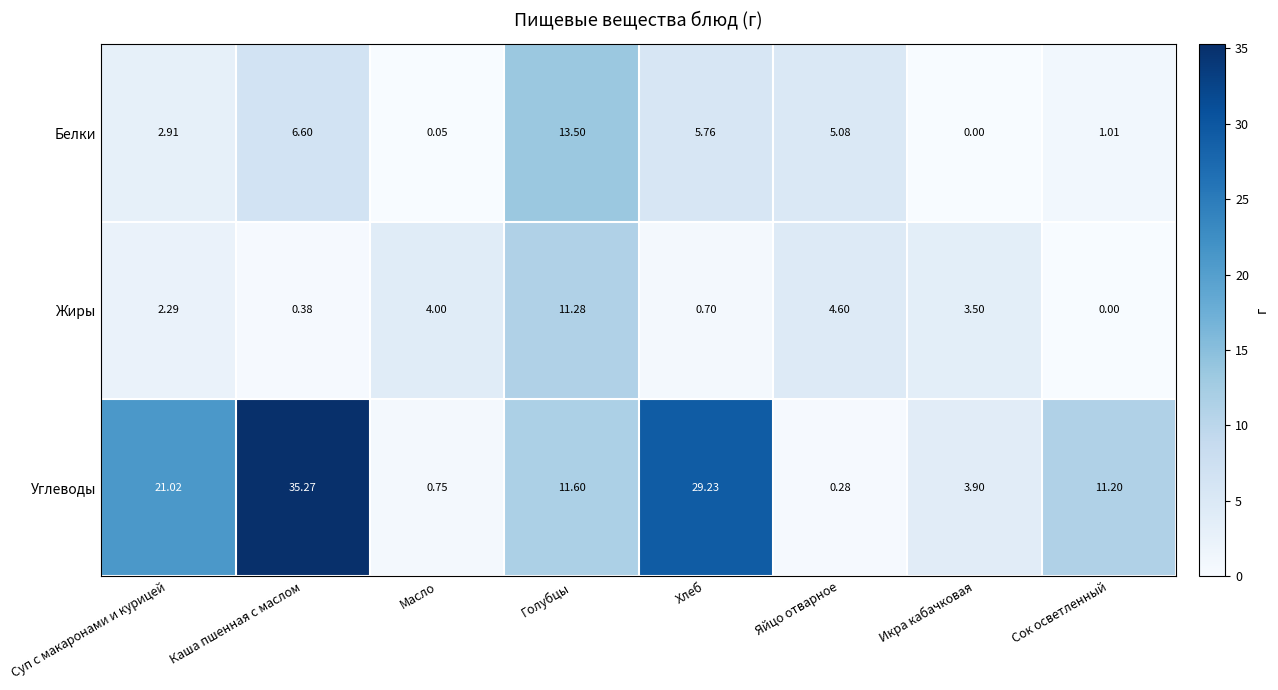

At Яйцо отварное, list the series in order from smallest to largest.

Углеводы, Жиры, Белки